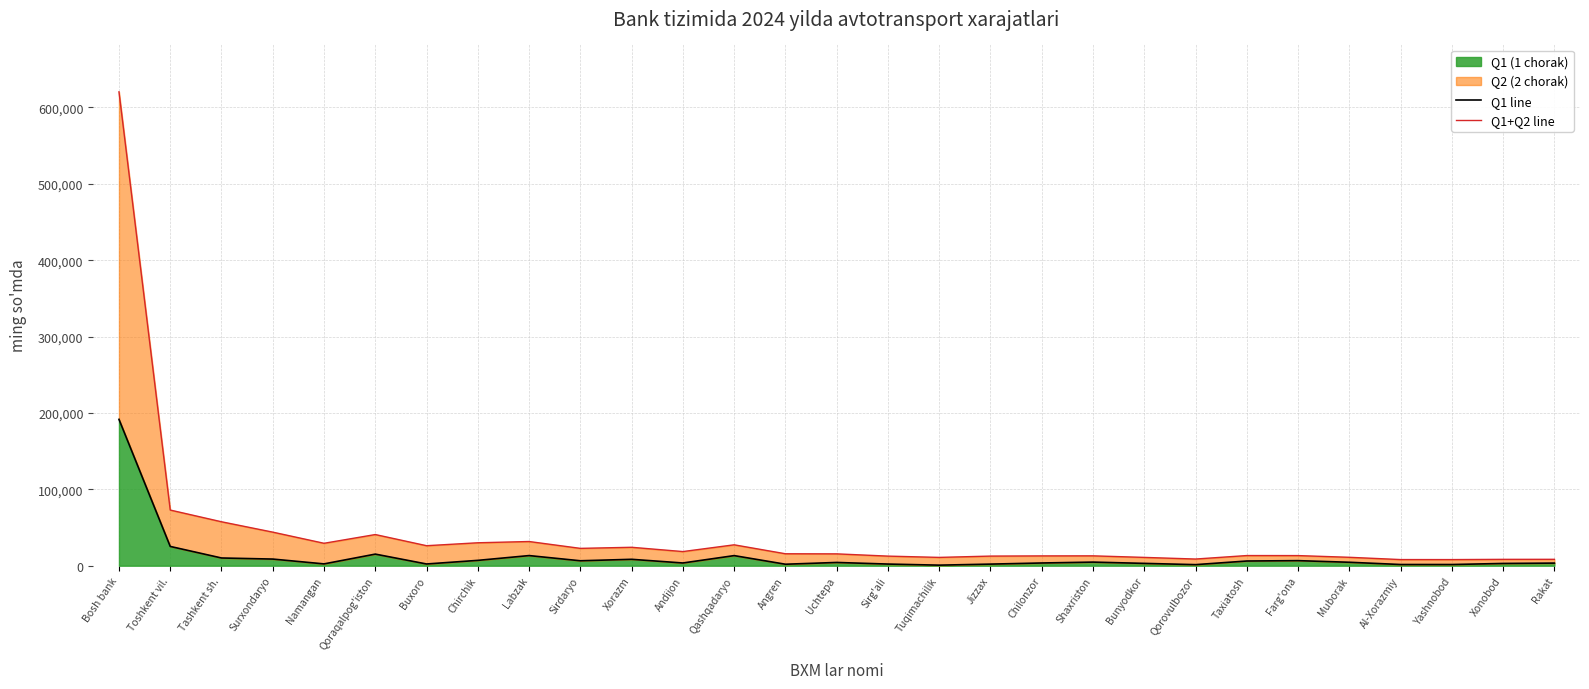

How many lines are shown in the chart?

2